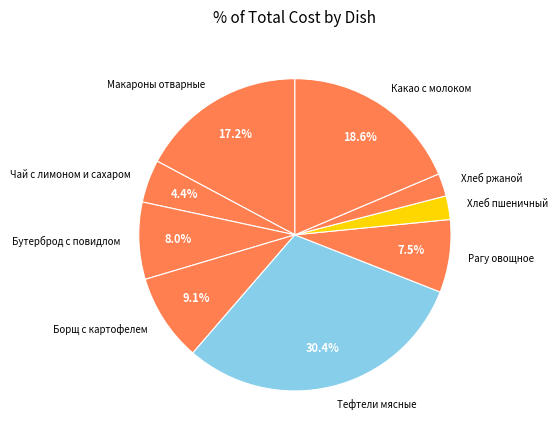

Is it true that Чай с лимоном и сахаром is 4% of the pie?

True